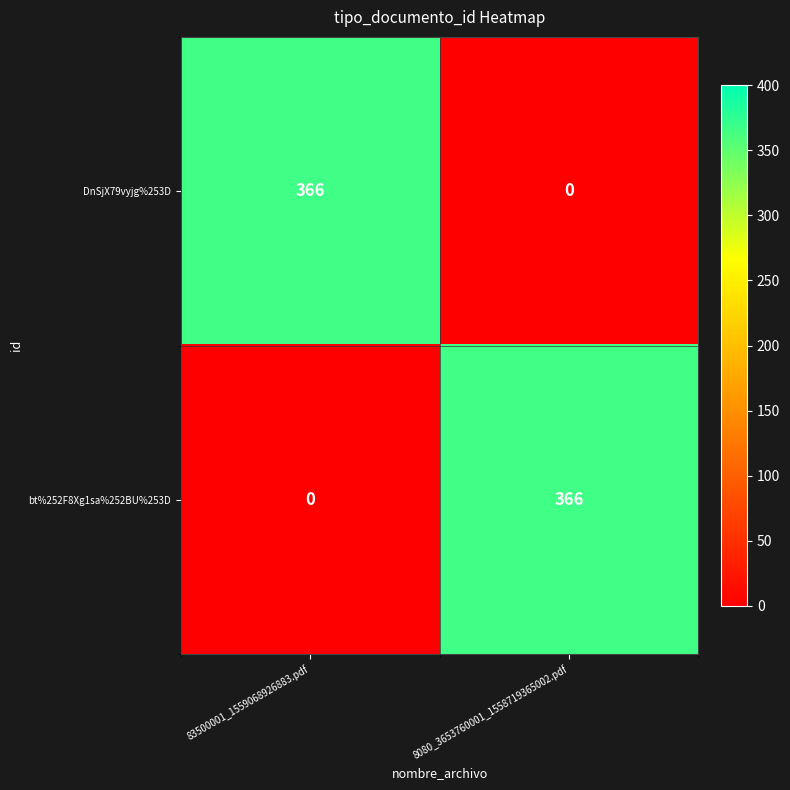

What is the sum of all bt%252F8Xg1sa%252BU%253D values?

366